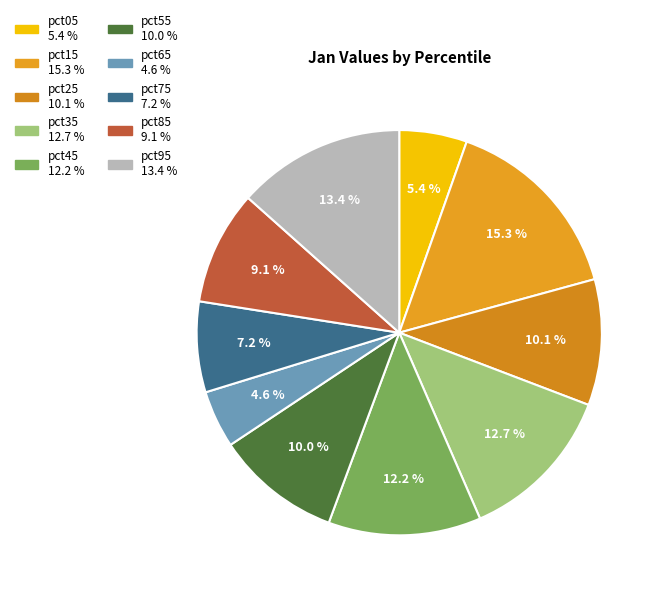

What portion of the pie excludes pct15?

84.7%